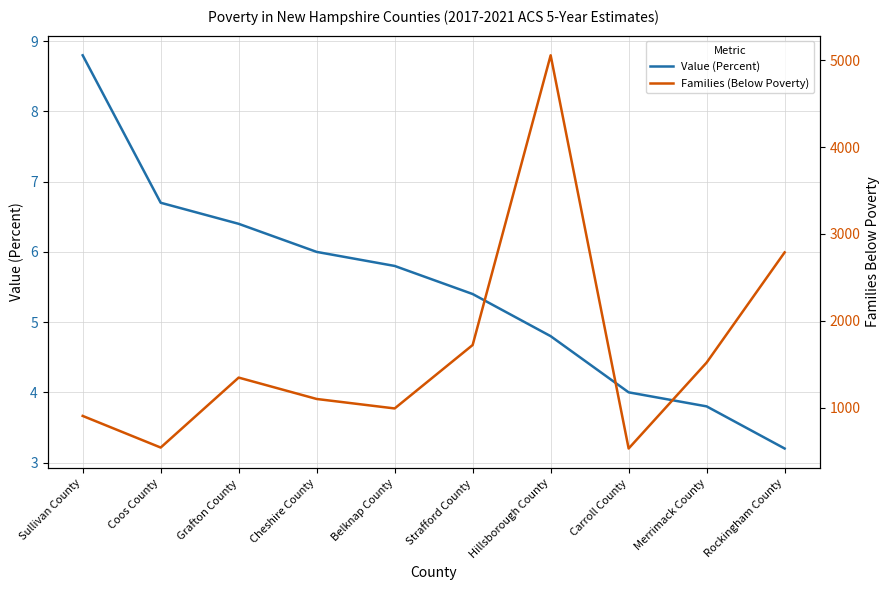

Reading left to right, what are all the values shown in this chart?

Value (Percent): 8.8	6.7	6.4	6.0	5.8	5.4	4.8	4.0	3.8	3.2
Families (Below Poverty): 906.0	542.0	1347.0	1101.0	992.0	1722.0	5056.0	531.0	1520.0	2788.0